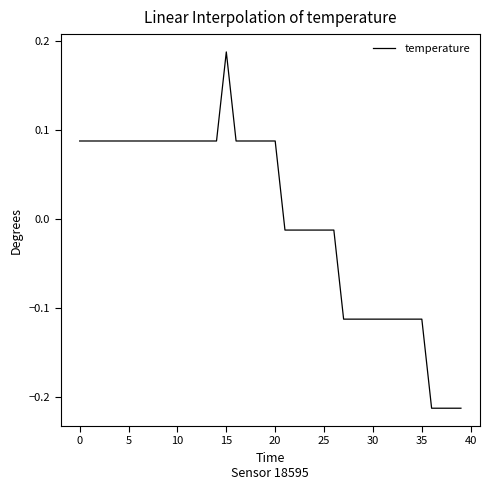

Count the number of categories in the chart.

40